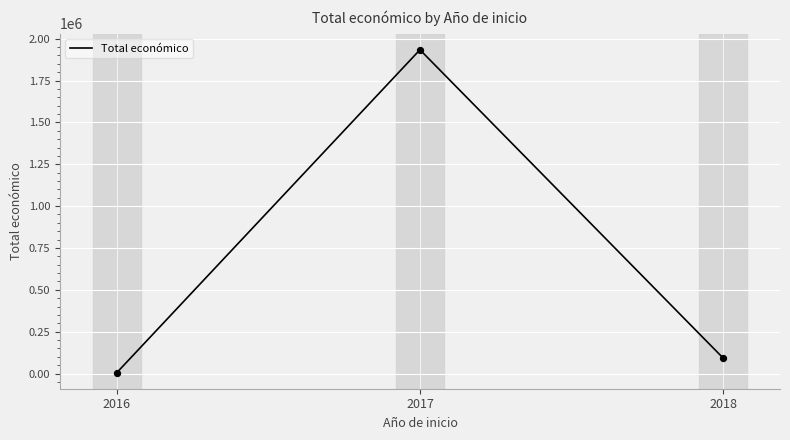

What is the change in value from 2016 to 2017?

+1927497.7